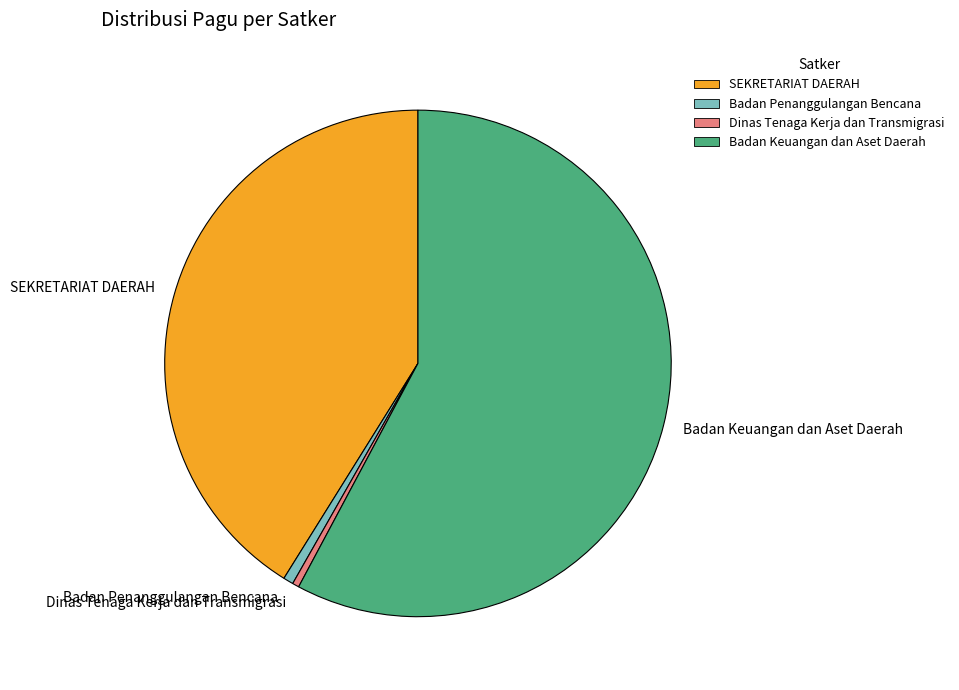

Is the sum of SEKRETARIAT DAERAH and Badan Keuangan dan Aset Daerah greater than half?

Yes